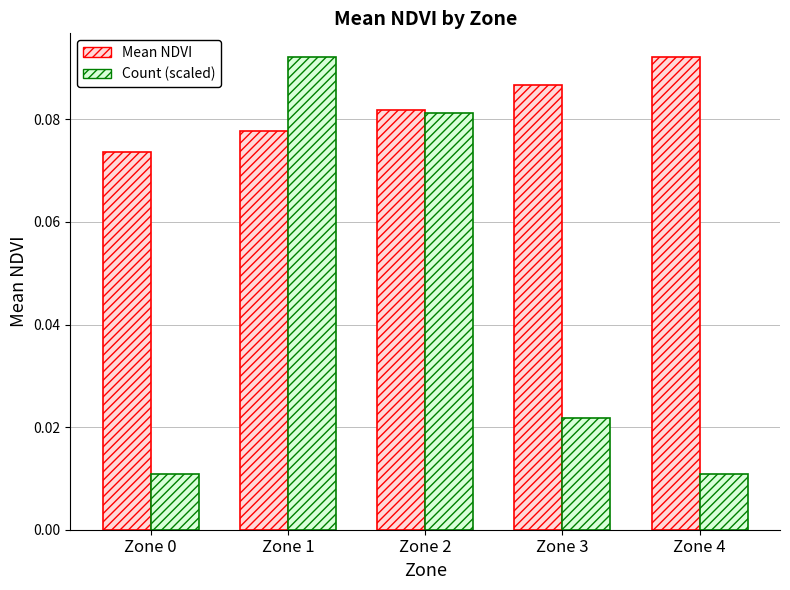

Is the value of Mean NDVI at Zone 4 greater than the value of Count (scaled) at Zone 4?

Yes